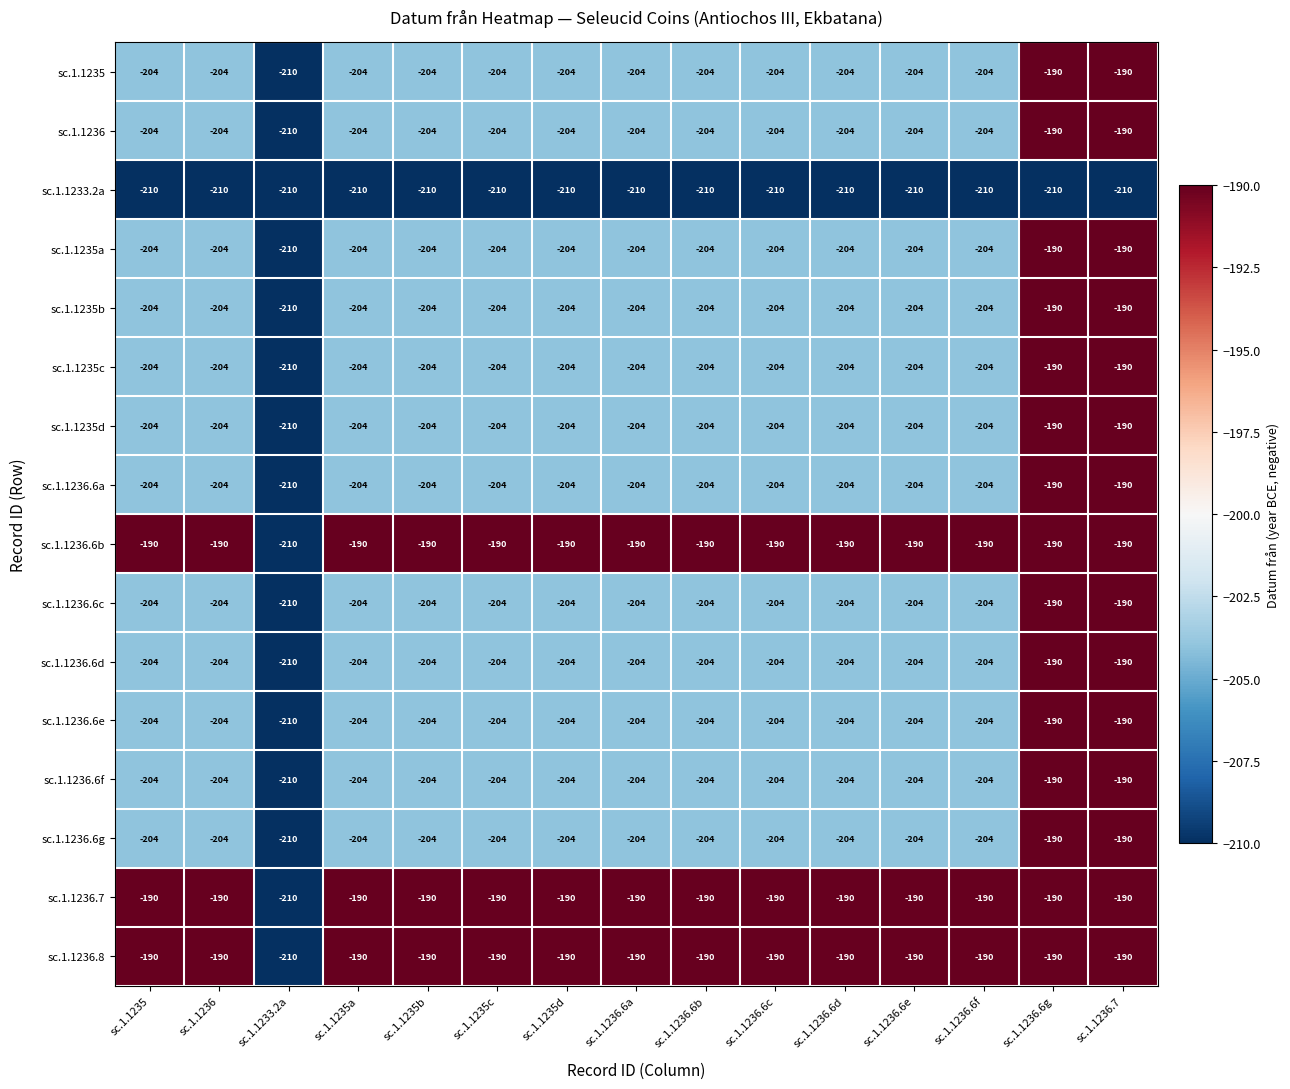

The sc.1.1235d series shows -322 at sc.1.1236. True or false?

False